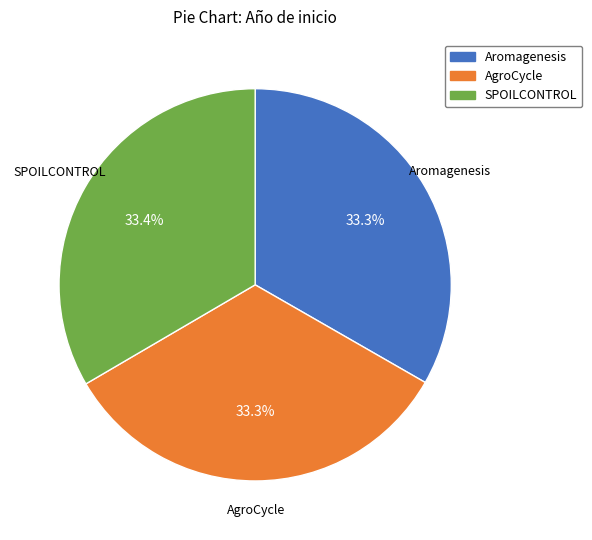

Combined, what portion of the pie is SPOILCONTROL and AgroCycle?

66.7%